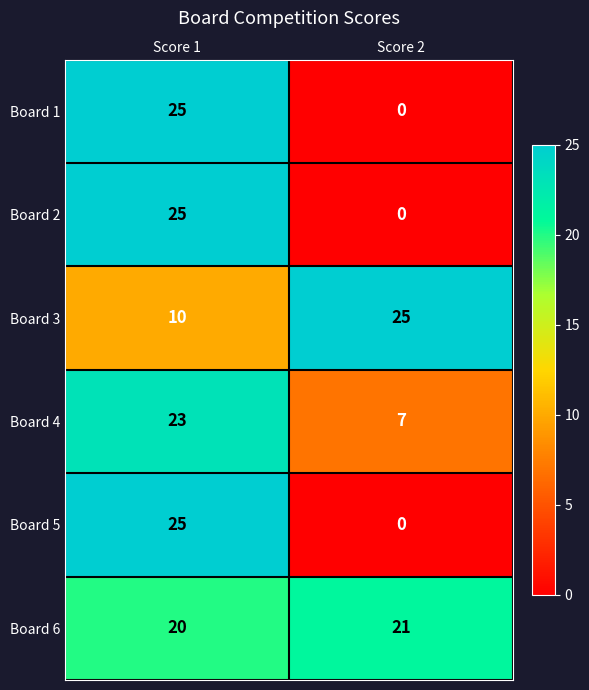

What is the total value across all series at Score 1?

128